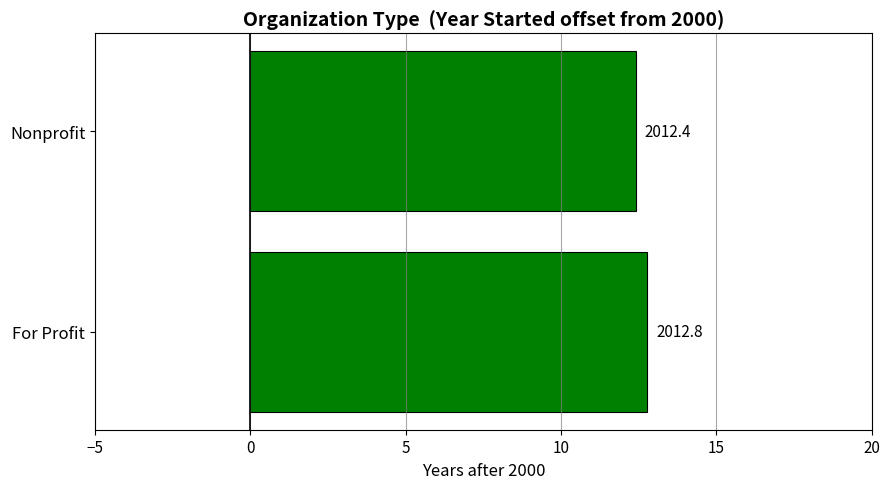

Are the bars horizontal?

Yes